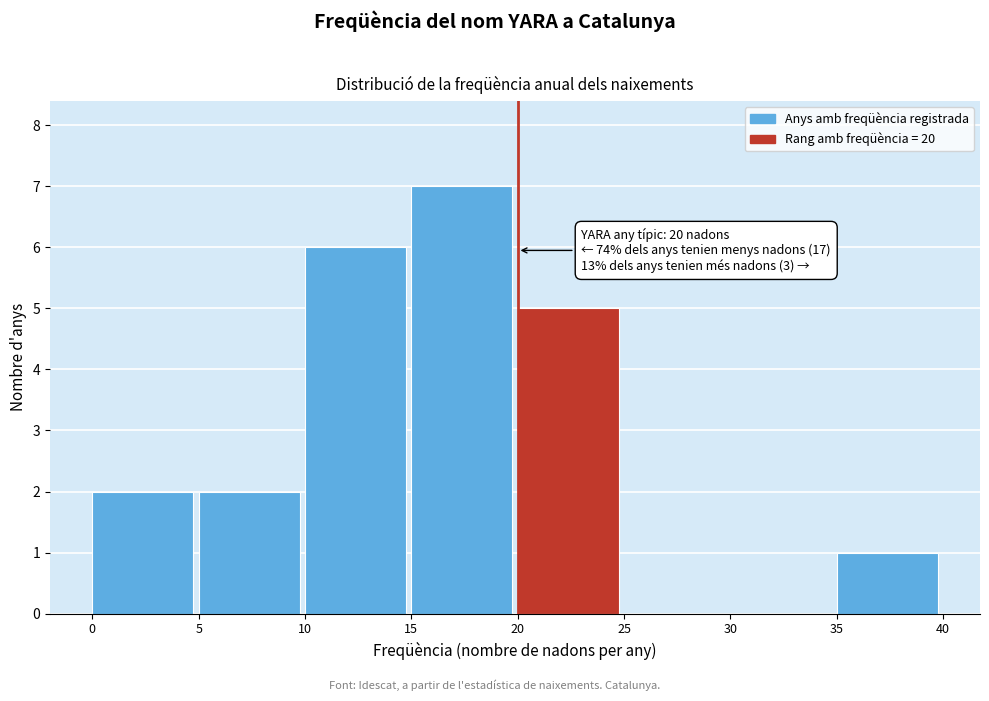

Over which range of the x-axis is the bar tallest?

15 to 20